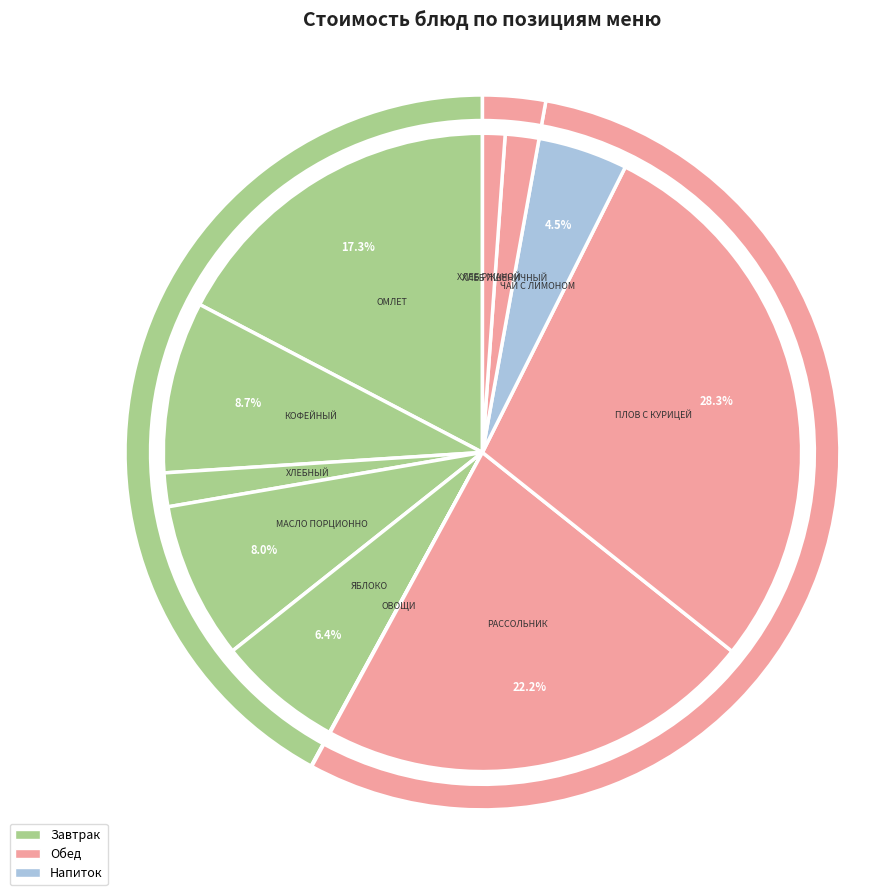

How many segments does this pie chart have?

11